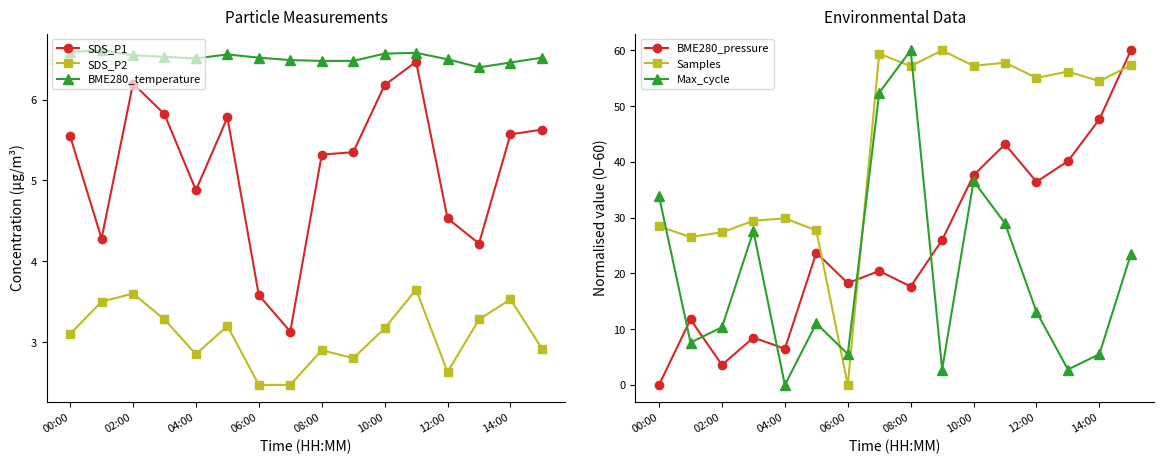

At which category does SDS_P1 reach its first local peak?

02:00